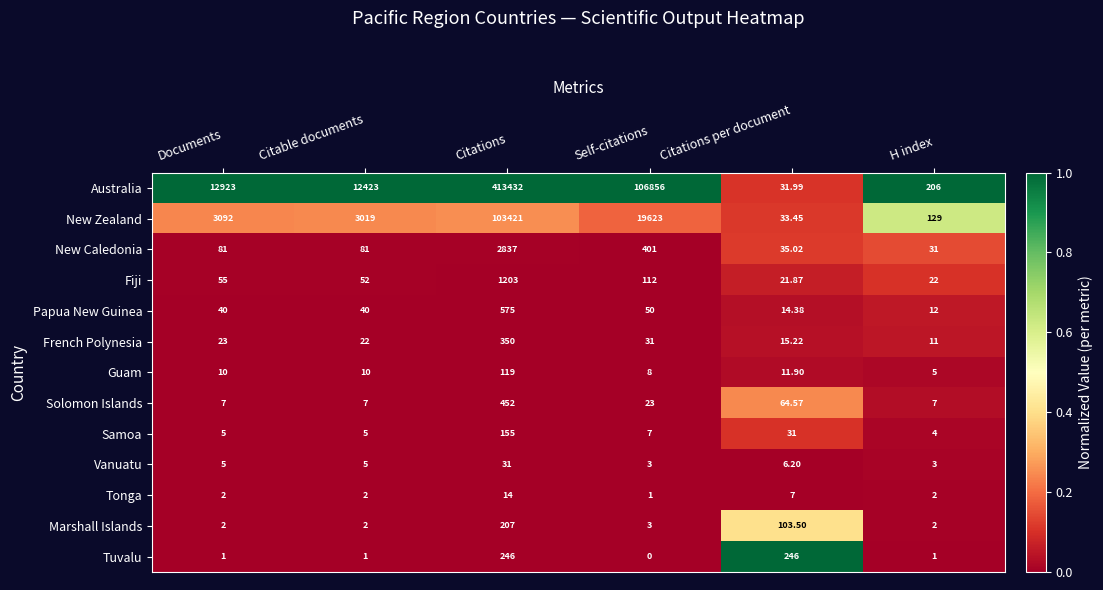

Rank the series at Citations per document from highest to lowest value.

Tuvalu, Marshall Islands, Solomon Islands, New Caledonia, New Zealand, Australia, Samoa, Fiji, French Polynesia, Papua New Guinea, Guam, Tonga, Vanuatu